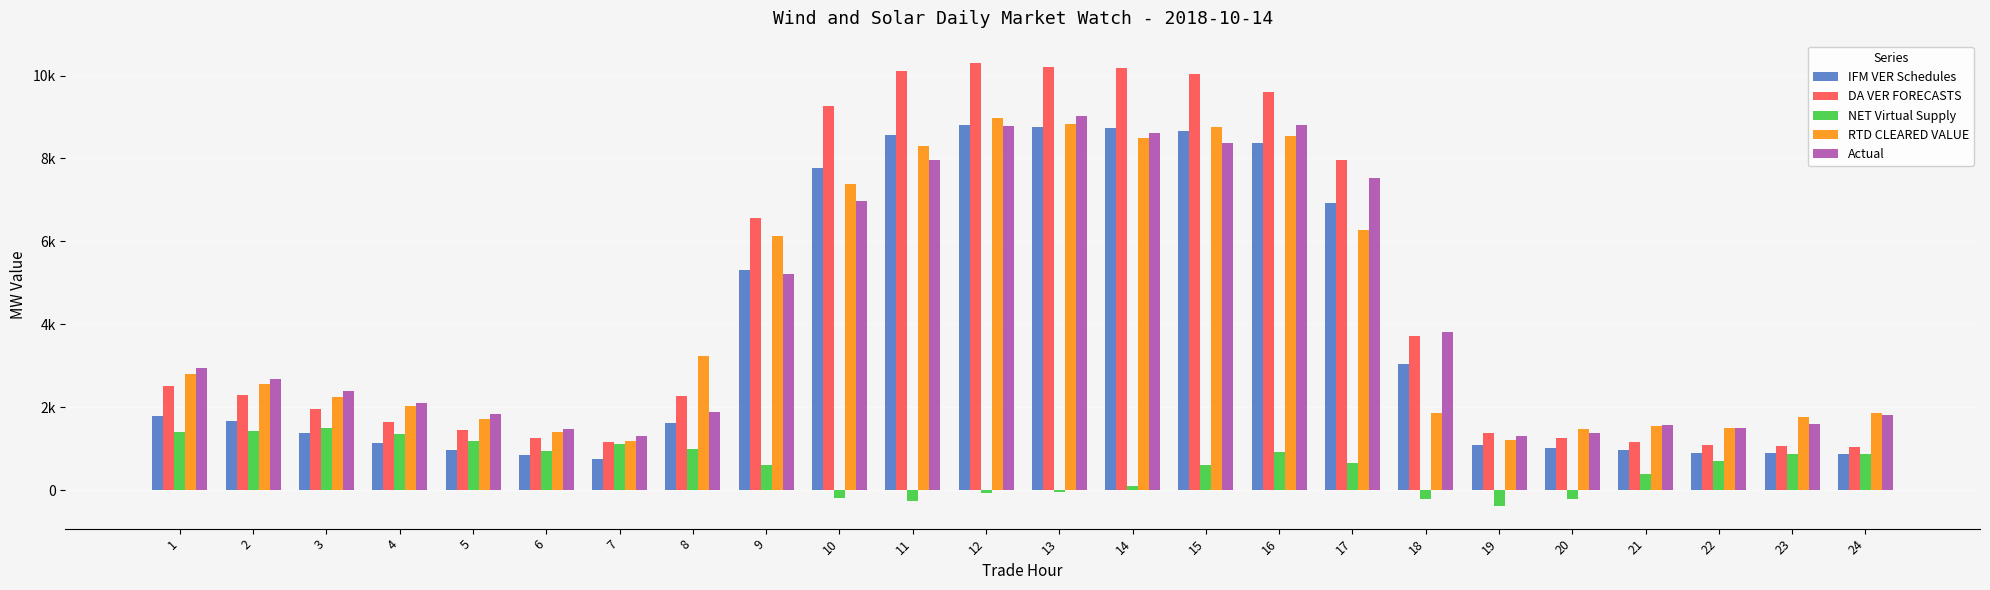

What is the value of the NET Virtual Supply bar at the 21st from the left?

386.9